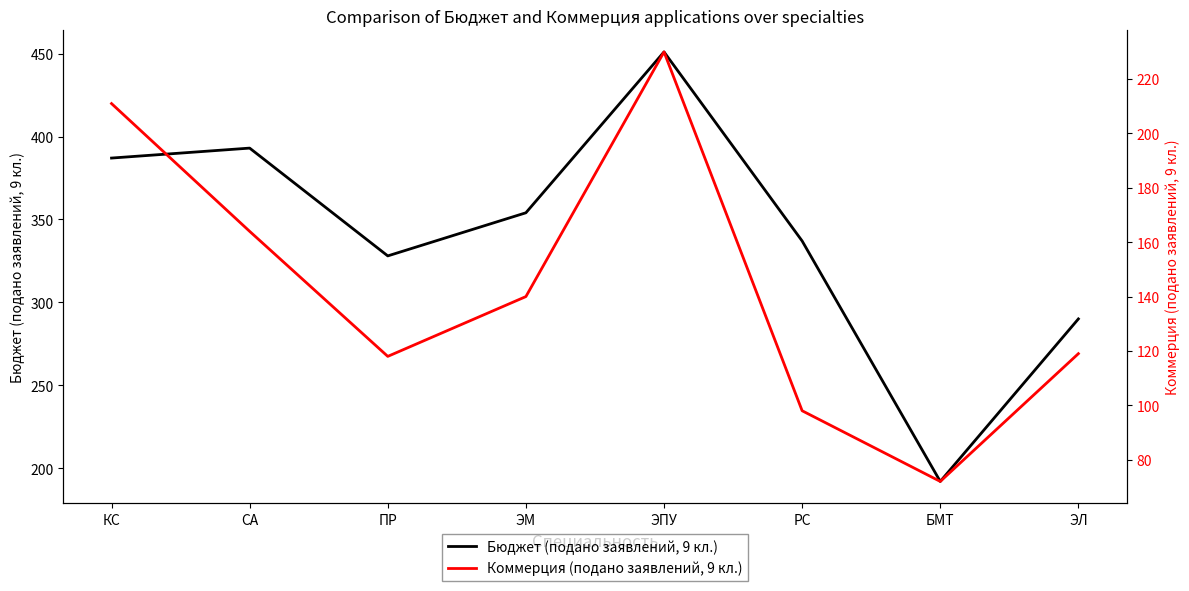

Which series changed the most between СА and БМТ?

Бюджет (подано заявлений, 9 кл.)